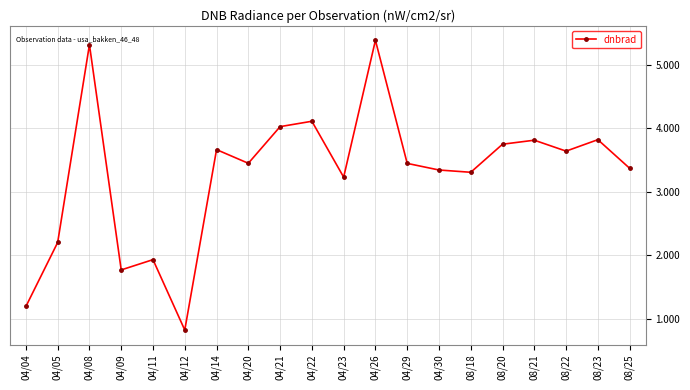

True or false: the data shows 5.6 at 08/22.

False